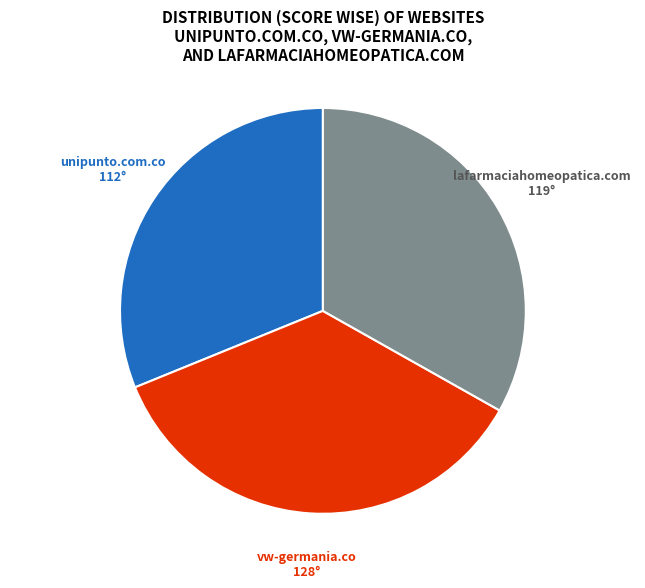

The lafarmaciahomeopatica.com slice represents 33% of the pie. True or false?

True